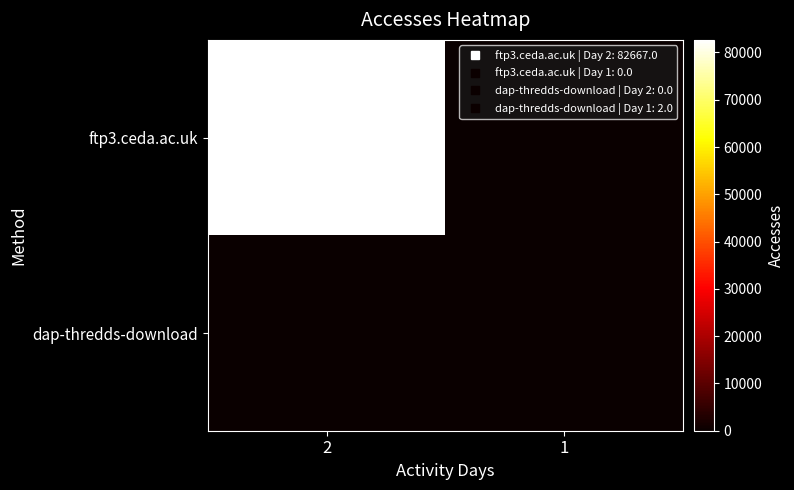

Which label corresponds to the largest value in the chart?

2